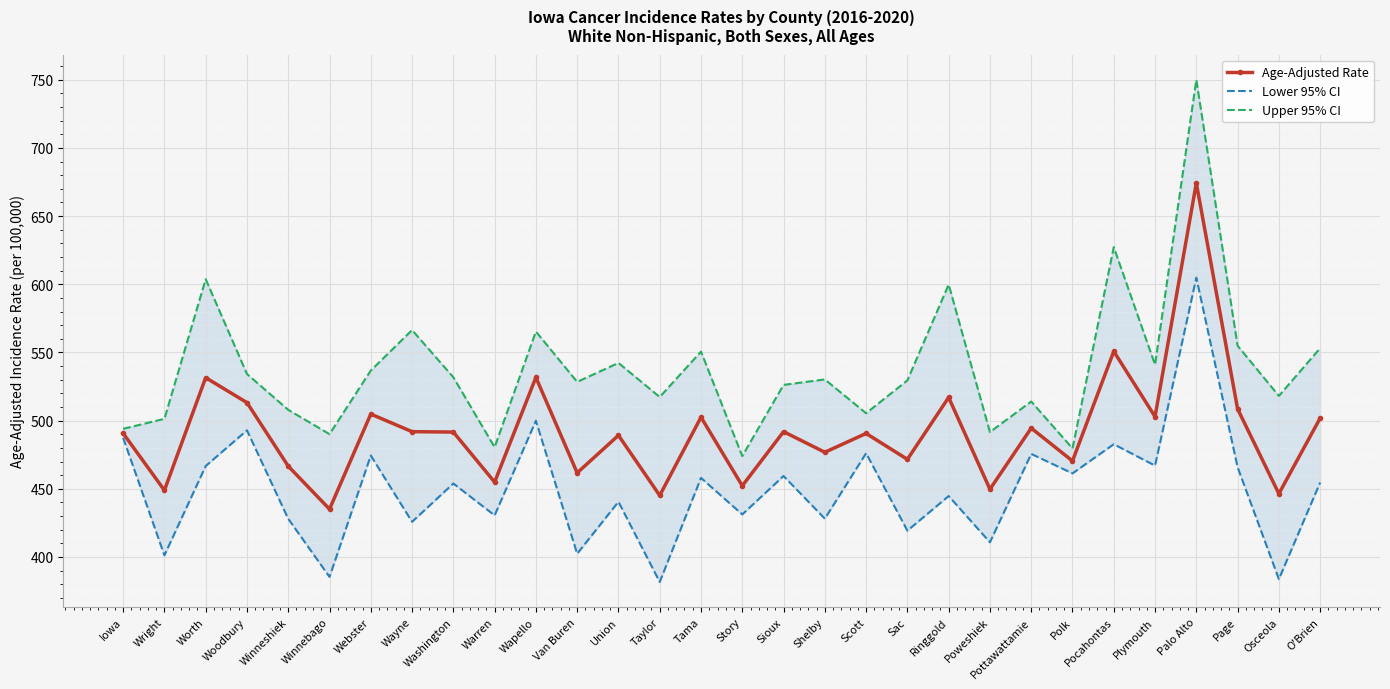

What is the difference between the maximum and second lowest values in the Age-Adjusted Rate series?

229.1